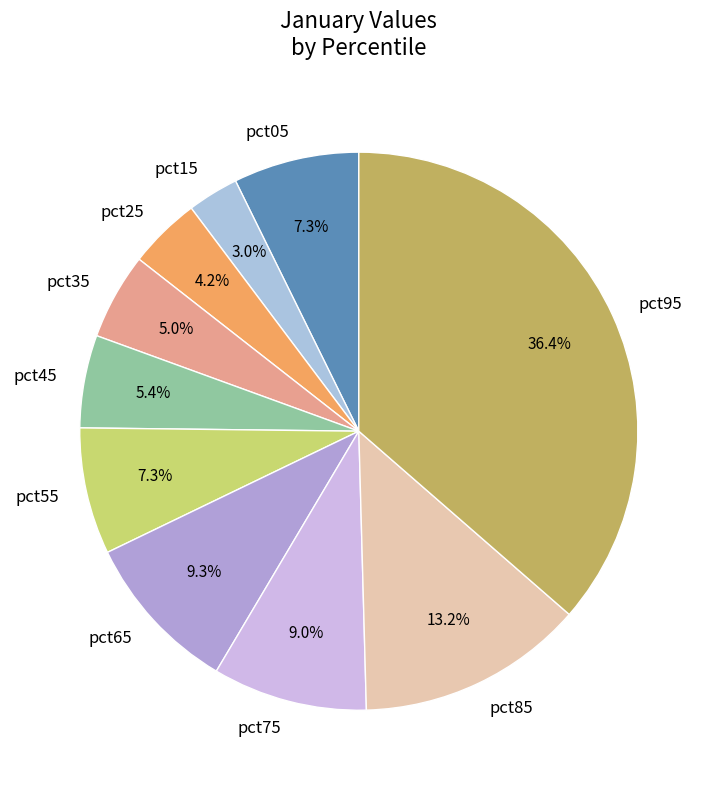

Does pct55 represent more than half of the total?

No